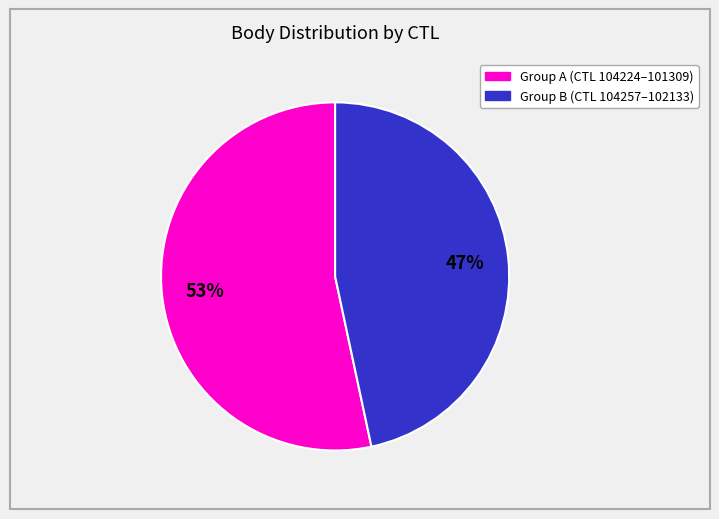

Count the number of slices in the pie.

2